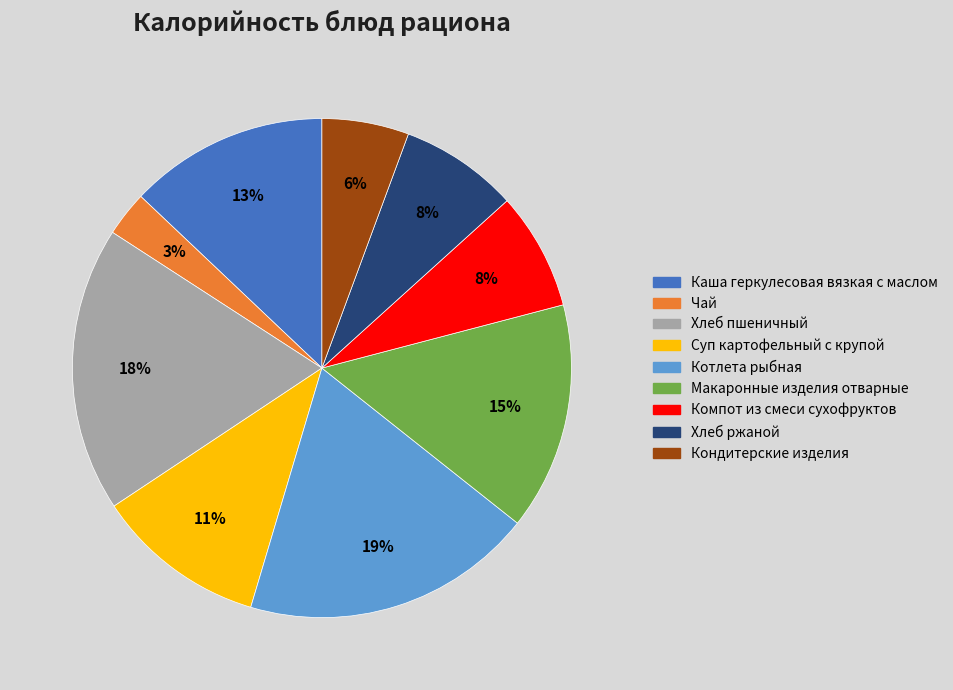

Is there a majority slice in this chart?

No